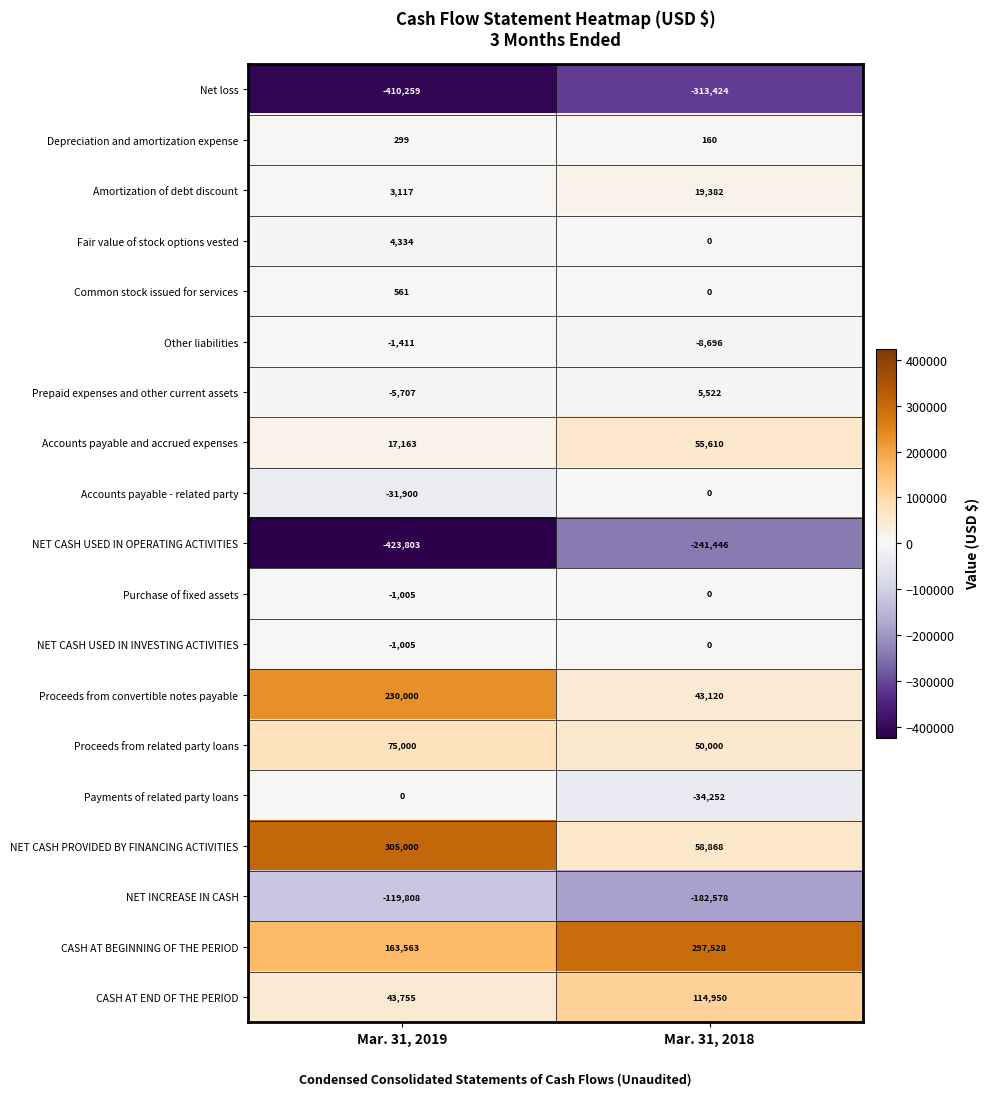

What is the difference between the NET INCREASE IN CASH values at Mar. 31, 2019 and Mar. 31, 2018?

62770